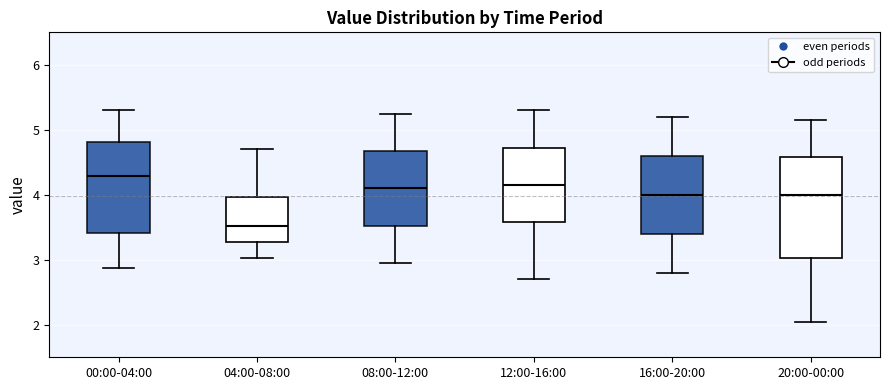

Reading left to right, read every box against the y-axis: the position of its median line, the range the box covers, and the ends of its whiskers. The values are not printed on the chart, so give them approximately, as read against the axis.

00:00-04:00: median 4.3, box 3.4 to 4.8, whiskers 2.9 to 5.3
04:00-08:00: median 3.5, box 3.3 to 4.0, whiskers 3.0 to 4.7
08:00-12:00: median 4.1, box 3.5 to 4.7, whiskers 3.0 to 5.3
12:00-16:00: median 4.2, box 3.6 to 4.7, whiskers 2.7 to 5.3
16:00-20:00: median 4.0, box 3.4 to 4.6, whiskers 2.8 to 5.2
20:00-00:00: median 4.0, box 3.0 to 4.6, whiskers 2.1 to 5.2